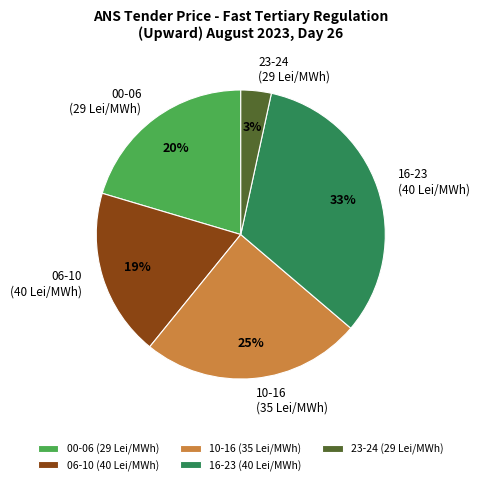

To the nearest percent, what portion does 10-16 (35 Lei/MWh) represent?

25%